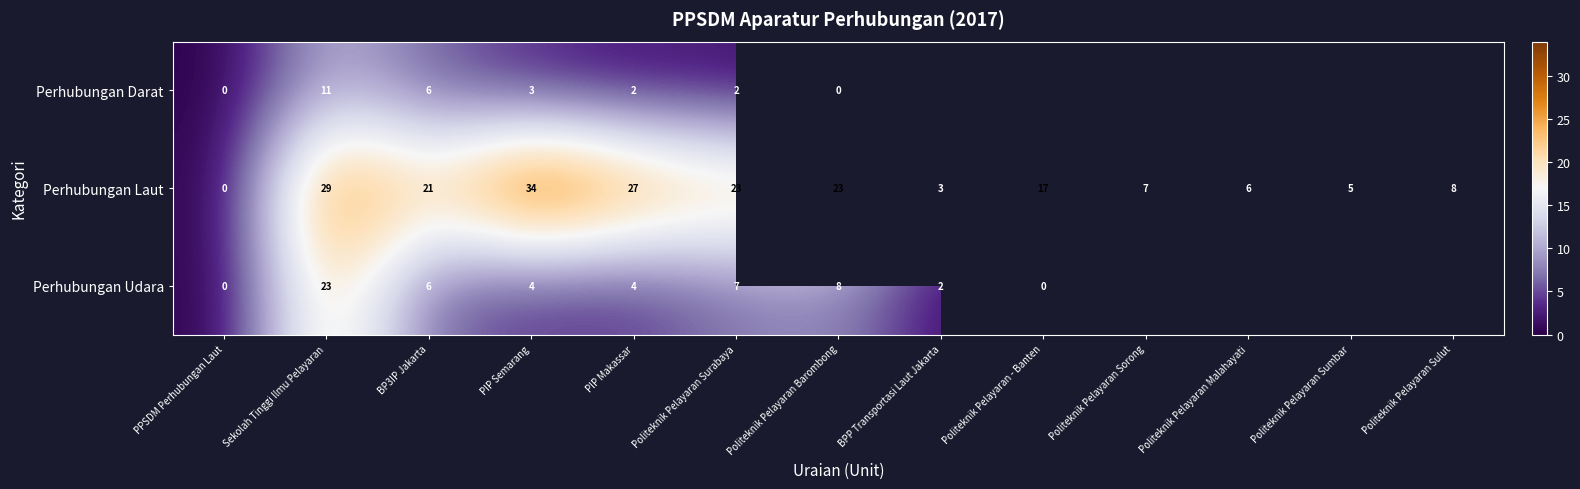

What value does the Perhubungan Laut series have at Sekolah Tinggi Ilmu Pelayaran?

29